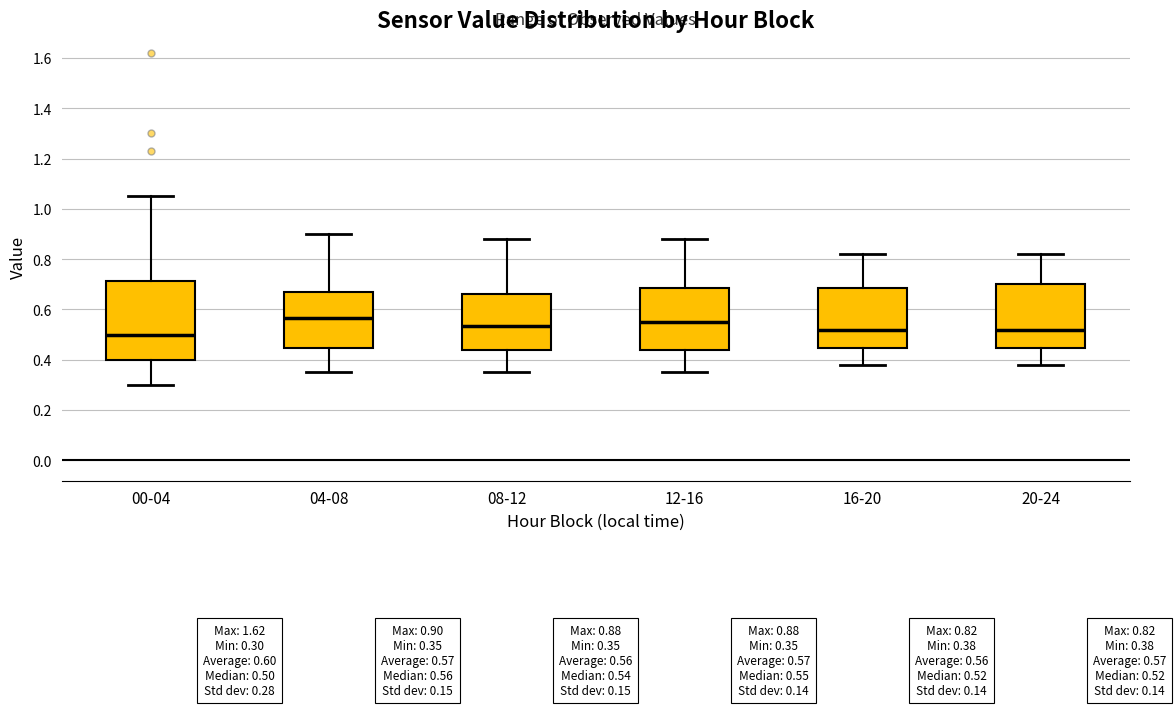

Comparing the boxes themselves (not the whiskers), which one is the tallest?

00-04